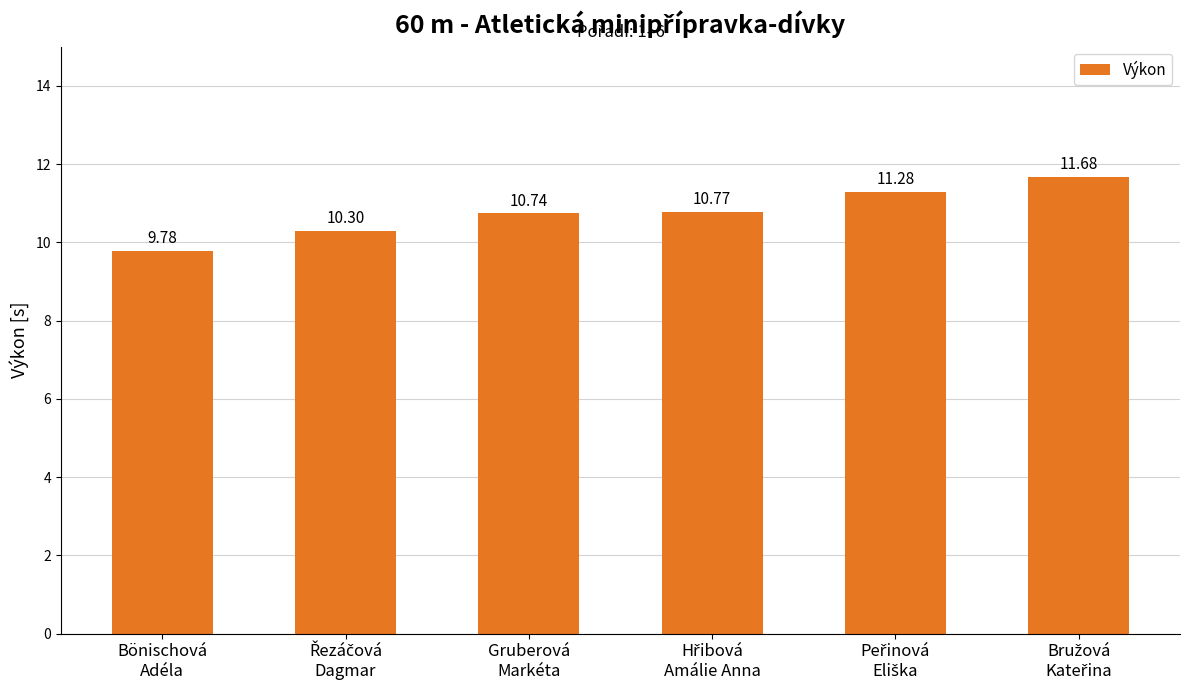

At which label is the value closest to 10?

Bönischová
Adéla